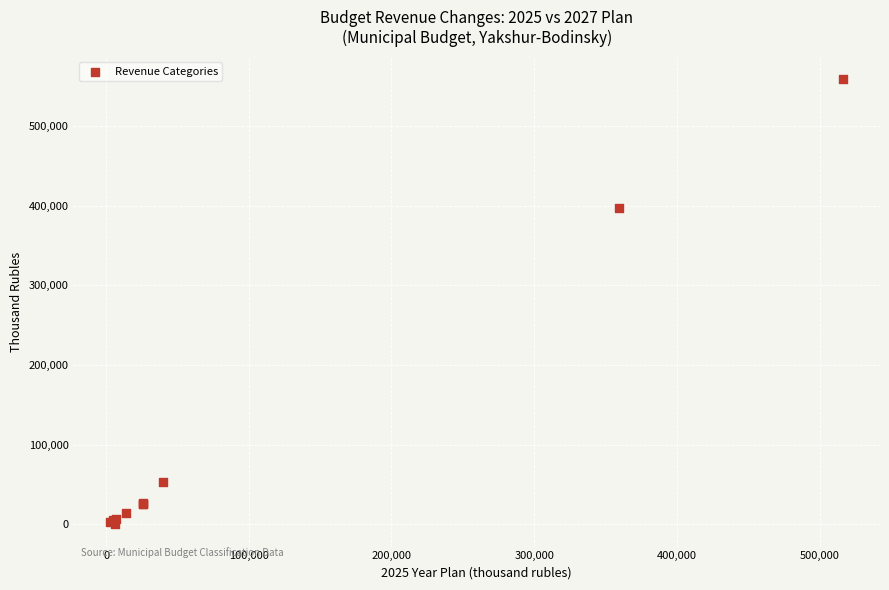

What Y value in the scatter plot is closest to 279561?

396627.0